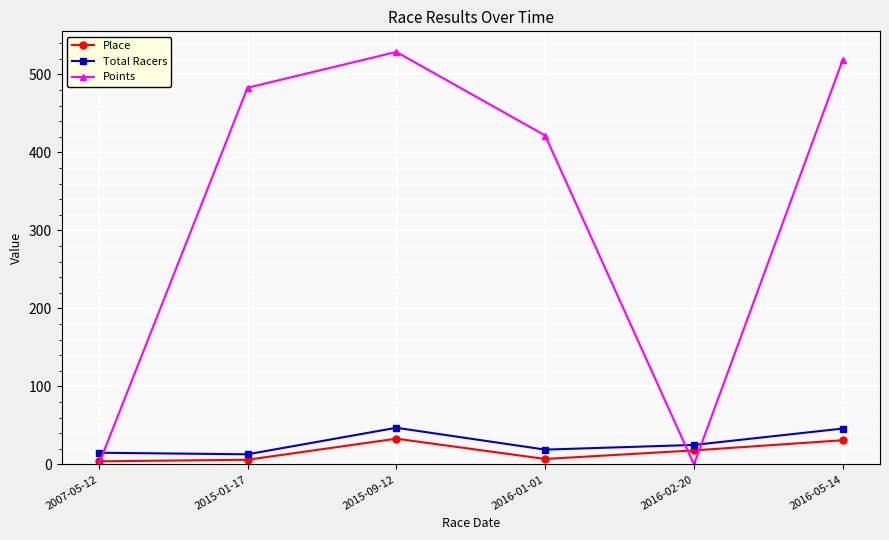

Rank the series by their maximum value, from highest to lowest.

Points, Total Racers, Place